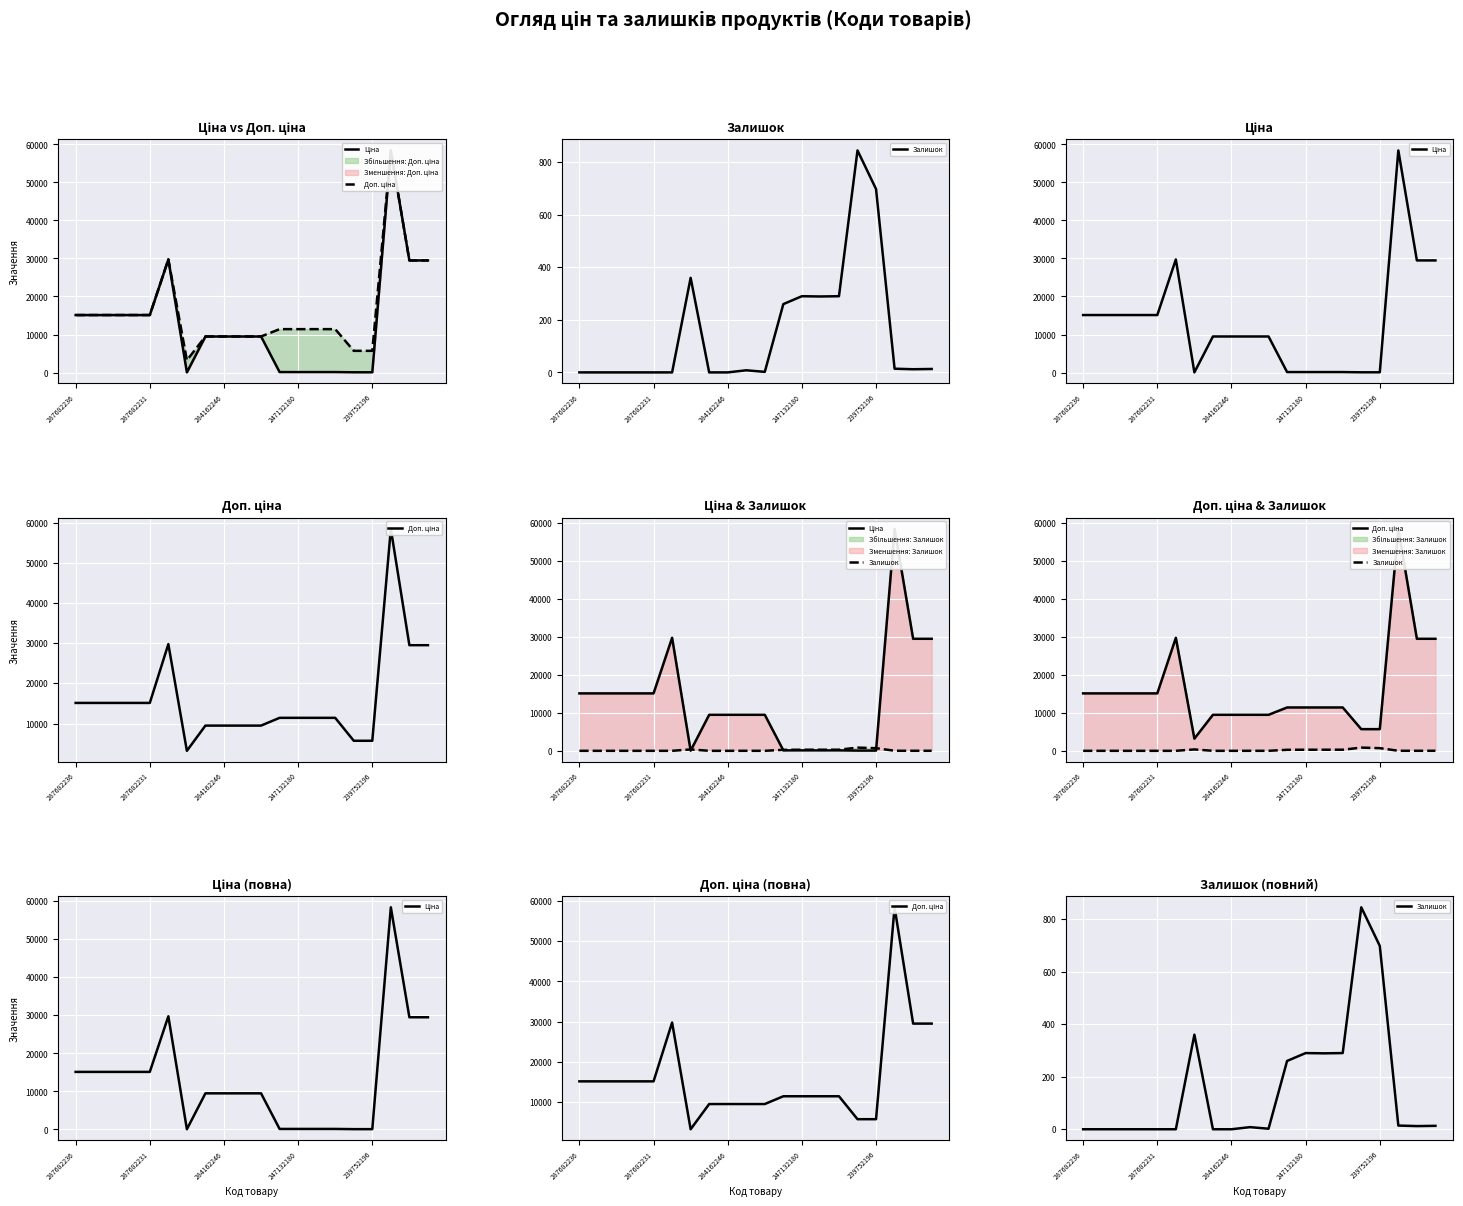

How many data points in Доп. ціна are above 11410?

9